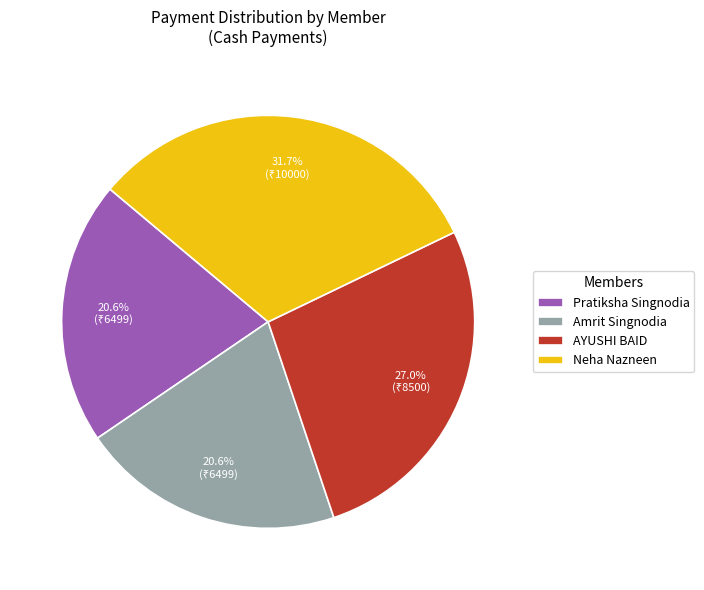

Which category has the biggest portion of the pie?

Neha Nazneen